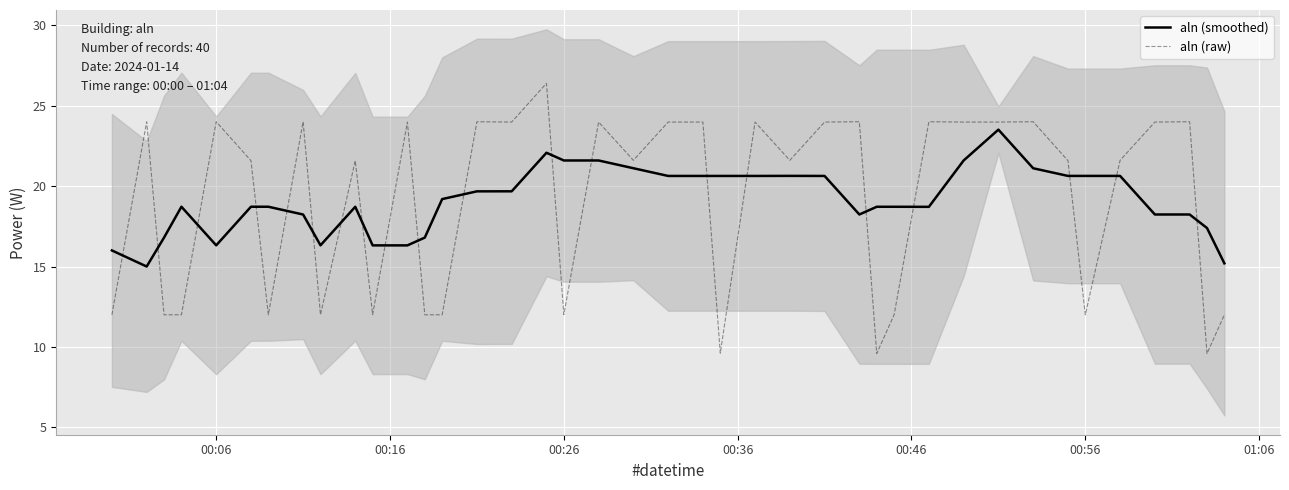

What is the maximum value shown in the chart?

26.4